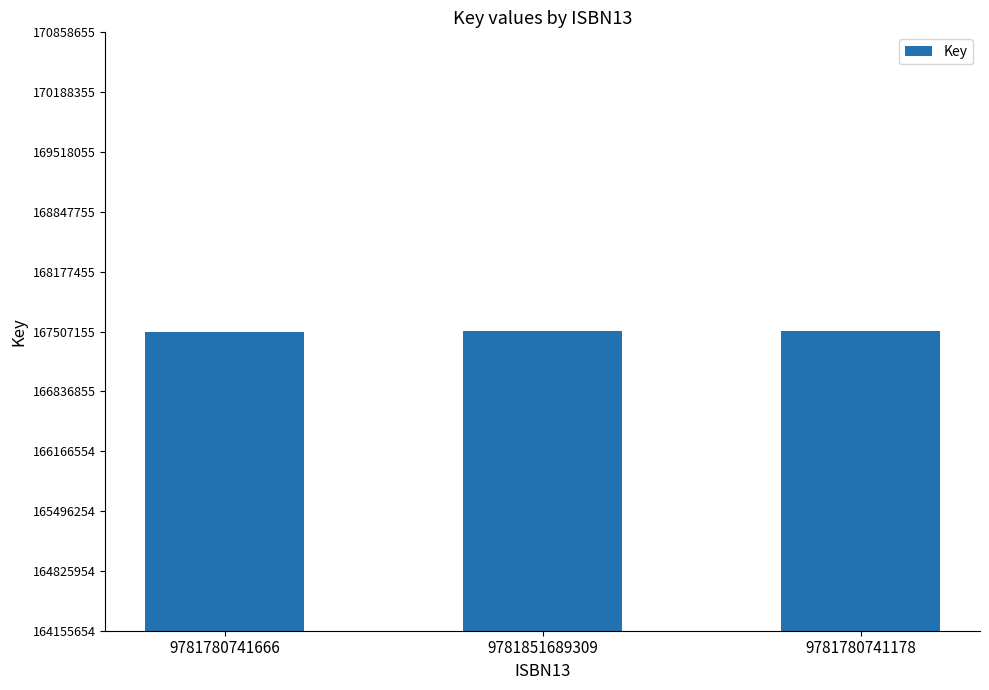

What is the difference between the maximum and minimum values?

2716